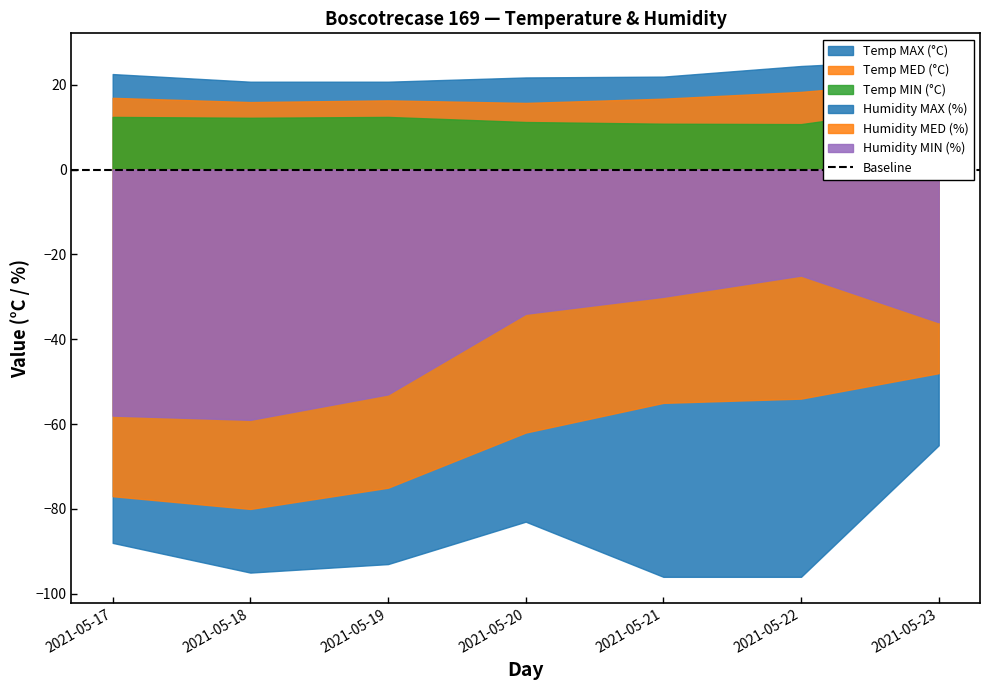

True or false: Temp MAX (°C) and Temp MIN (°C) intersect in this chart.

False